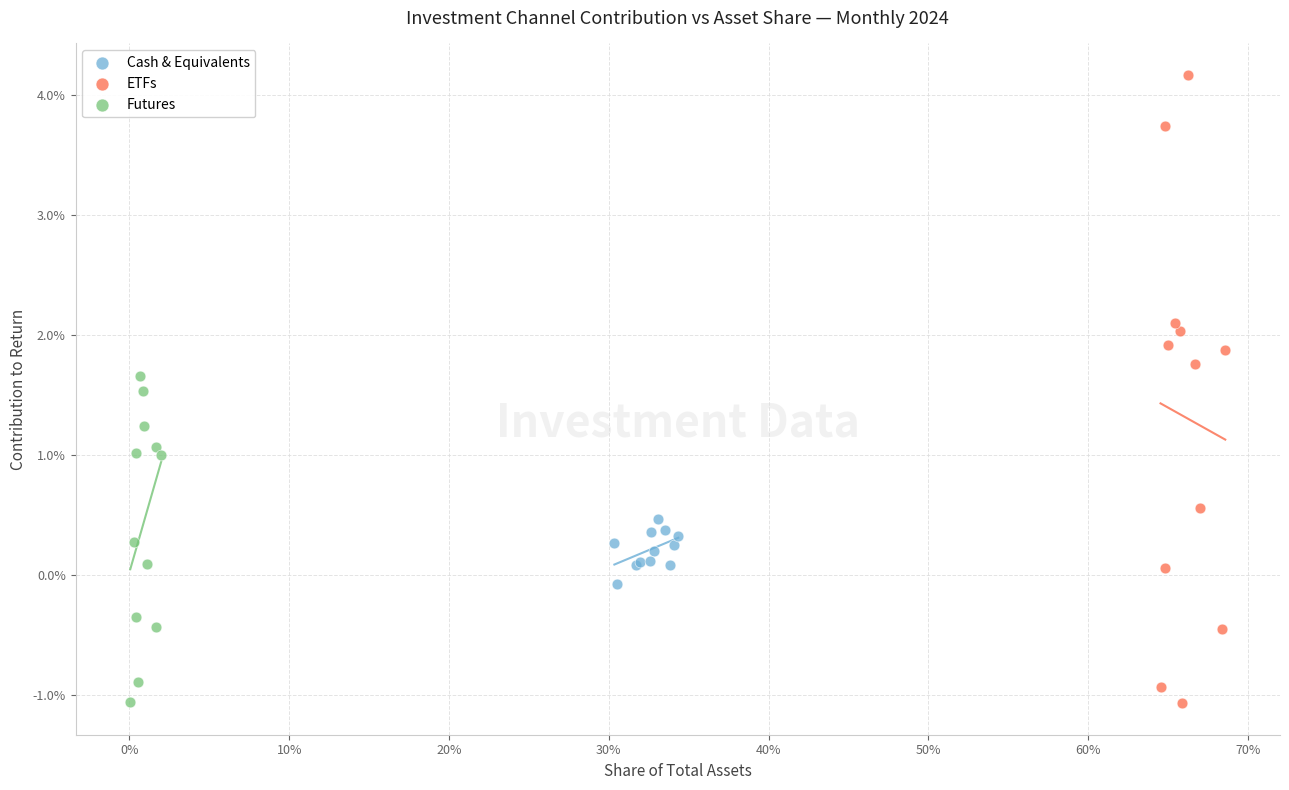

What are all the series names shown in the legend?

Cash & Equivalents, ETFs, Futures